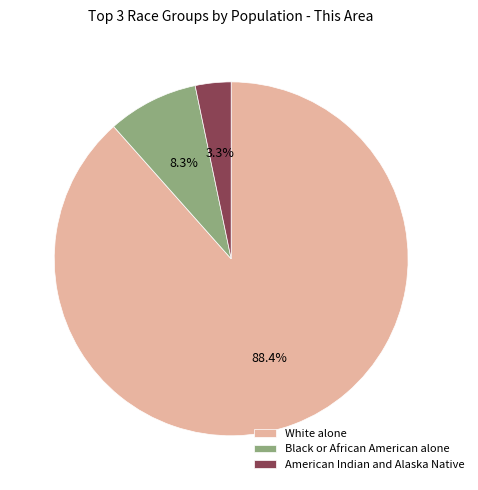

To the nearest percent, what is the difference between the largest and smallest slice percentages?

85%